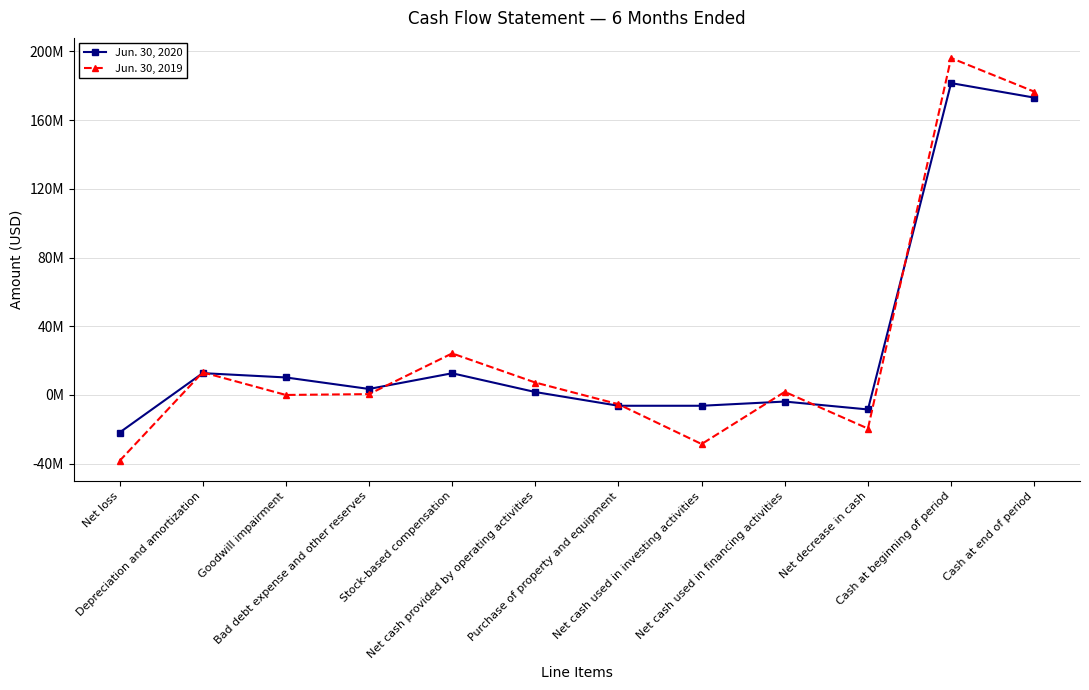

Is it true that Jun. 30, 2019 equals -17402113 at Net loss?

False